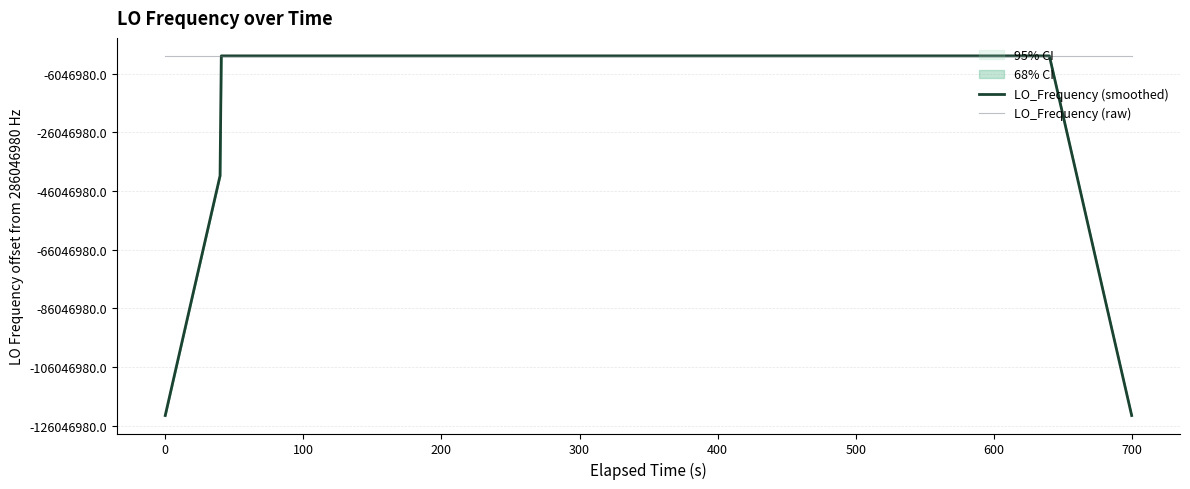

How many interior local peaks does the LO_Frequency (raw) series have?

6